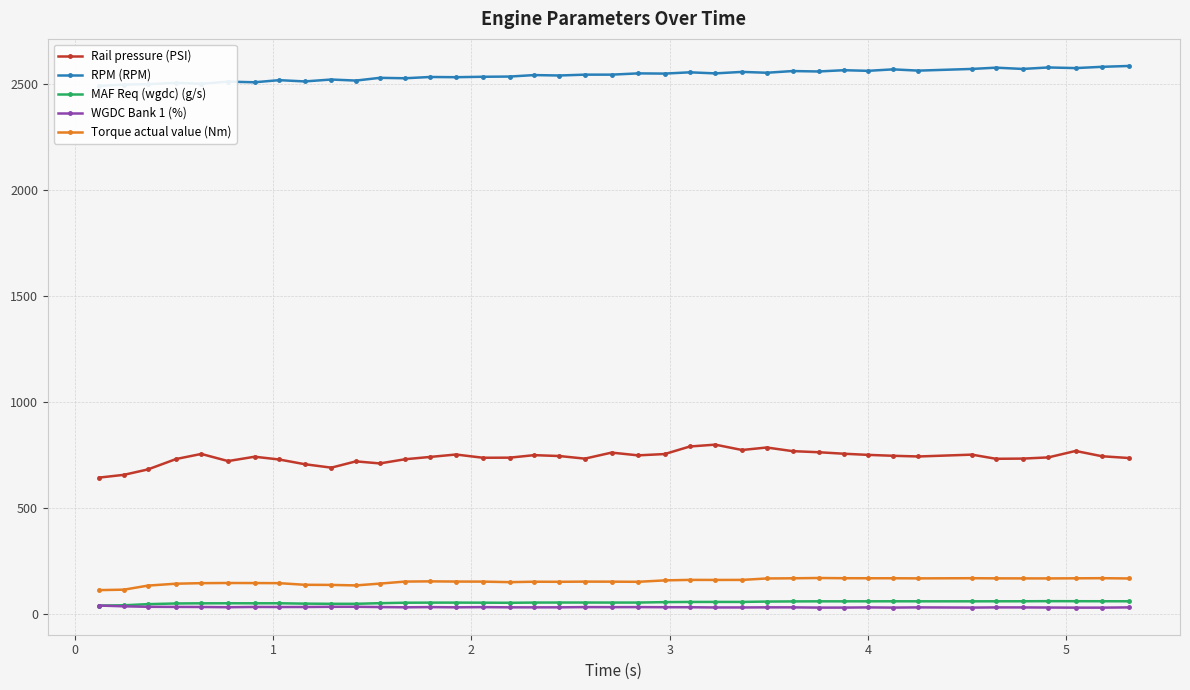

True or false: WGDC Bank 1 (%) and RPM (RPM) cross at least once.

False